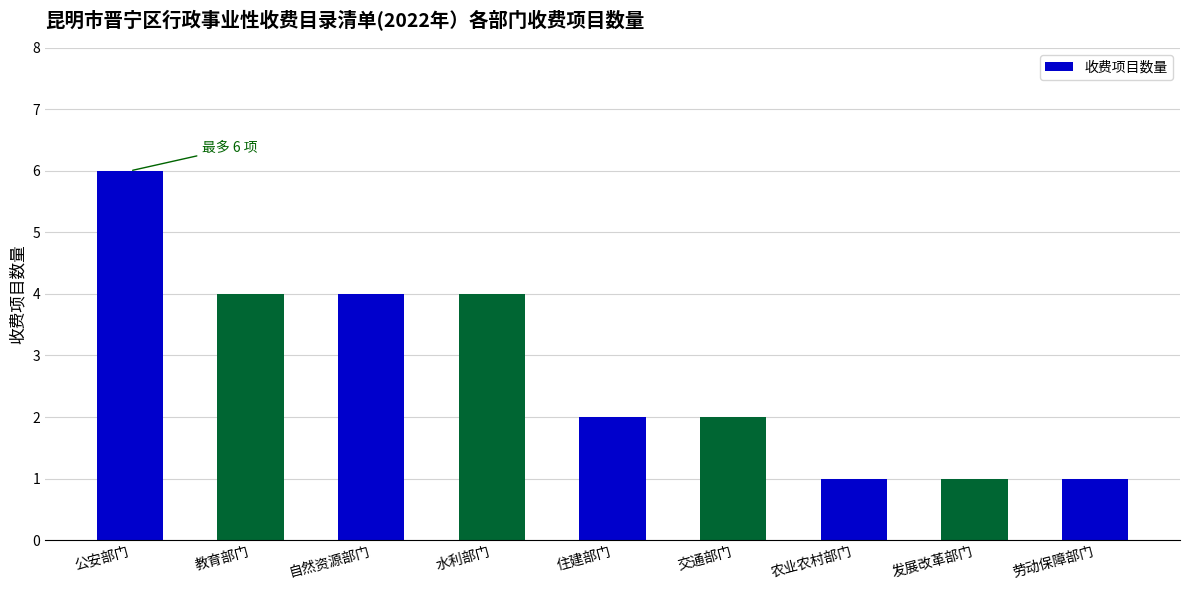

Does the chart contain stacked bars?

No